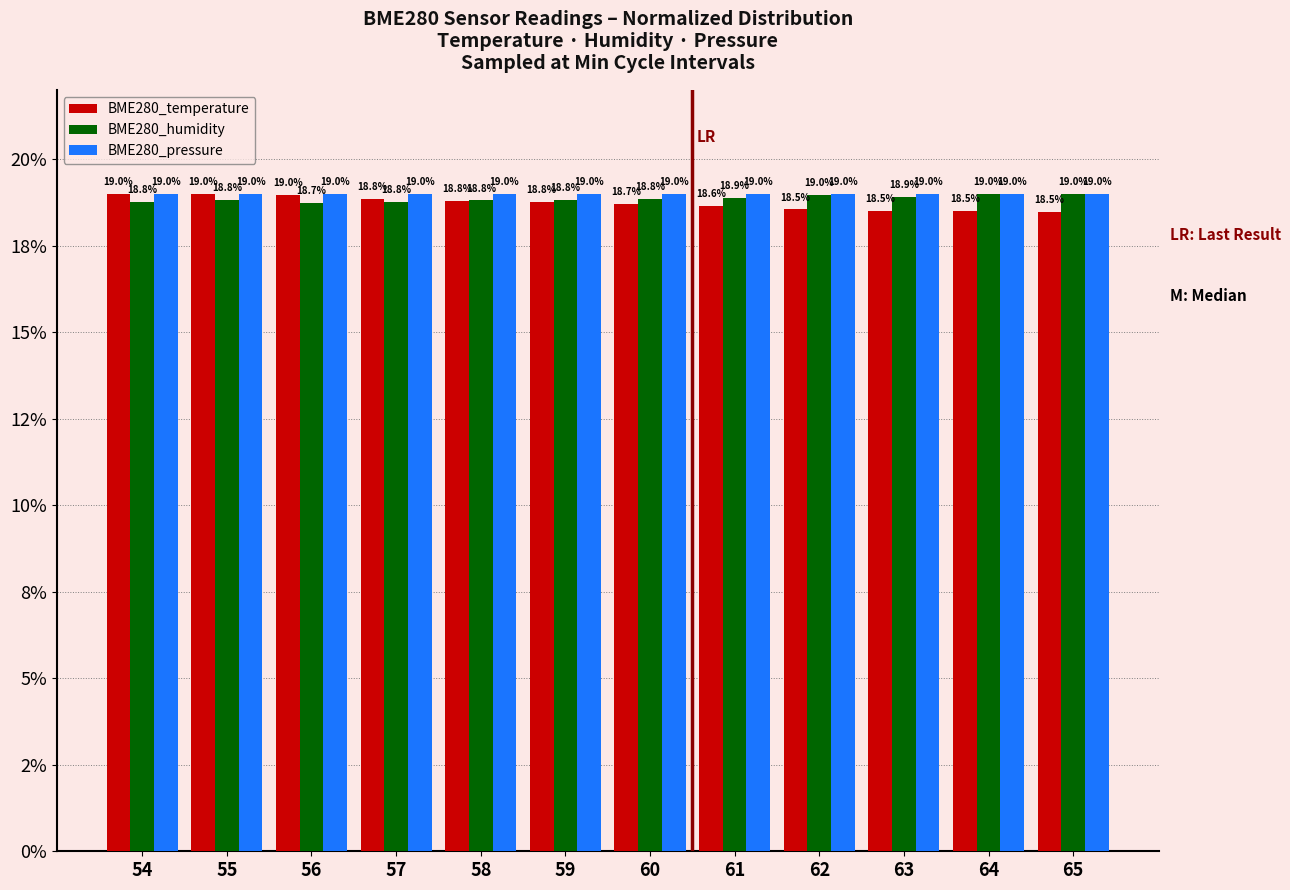

What are all the series names shown in the legend?

BME280_temperature, BME280_humidity, BME280_pressure